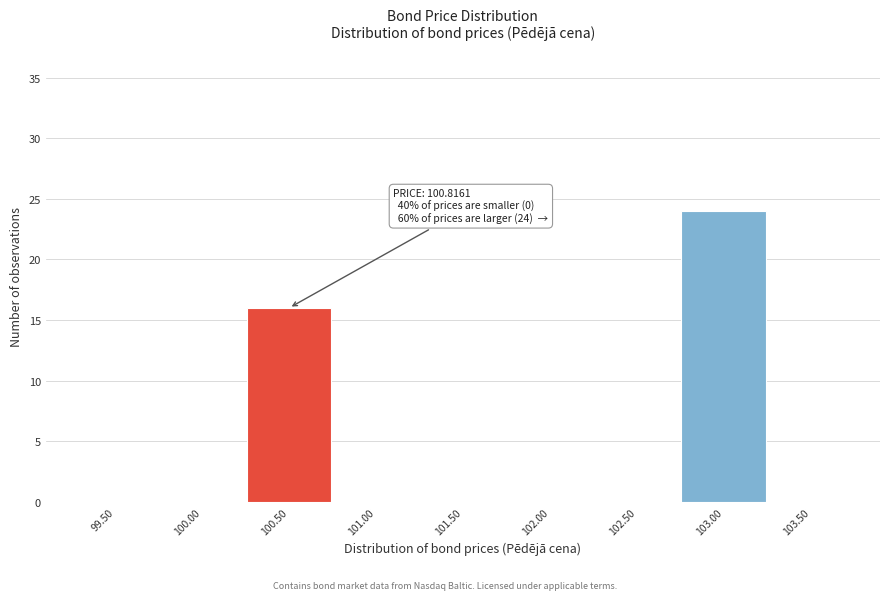

Reading right to left, list all the values displayed in this chart.

103.50=0	103.00=24	102.50=0	102.00=0	101.50=0	101.00=0	100.50=16	100.00=0	99.50=0